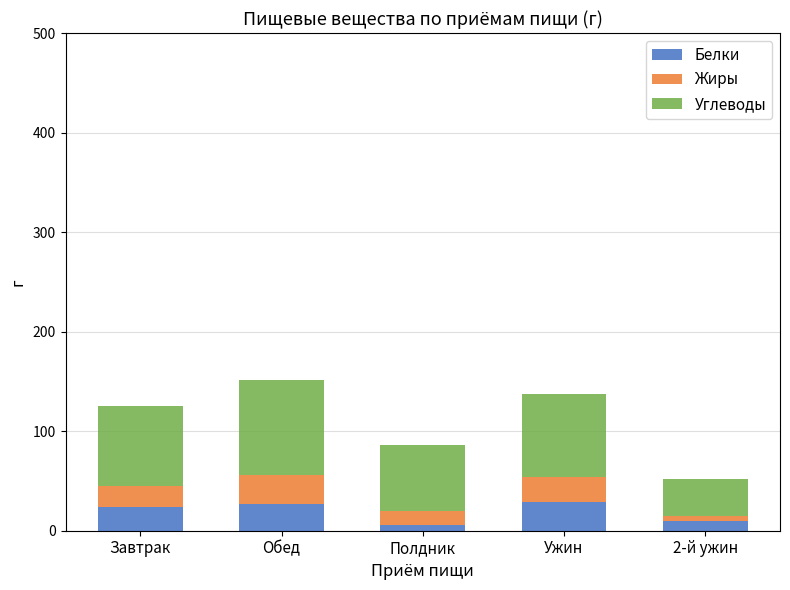

What value does the Белки series have at Ужин?

28.7